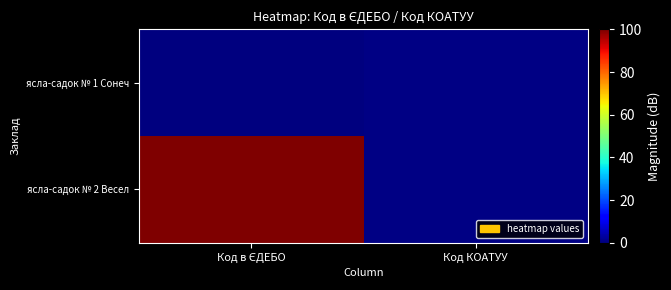

Reading left to right, transcribe all the data shown in this chart.

ясла-садок № 1 Сонеч: Код в ЄДЕБО=0.0	Код КОАТУУ=0.5
ясла-садок № 2 Весел: Код в ЄДЕБО=100.0	Код КОАТУУ=0.5